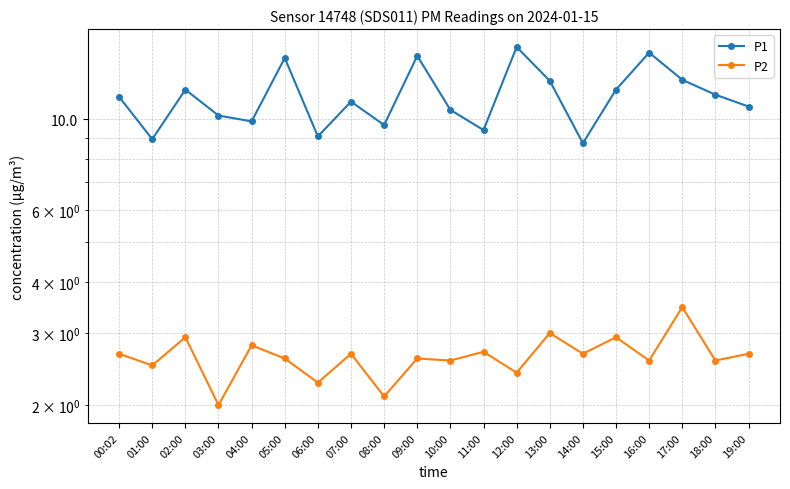

Is this an area chart (filled region under the line)?

No